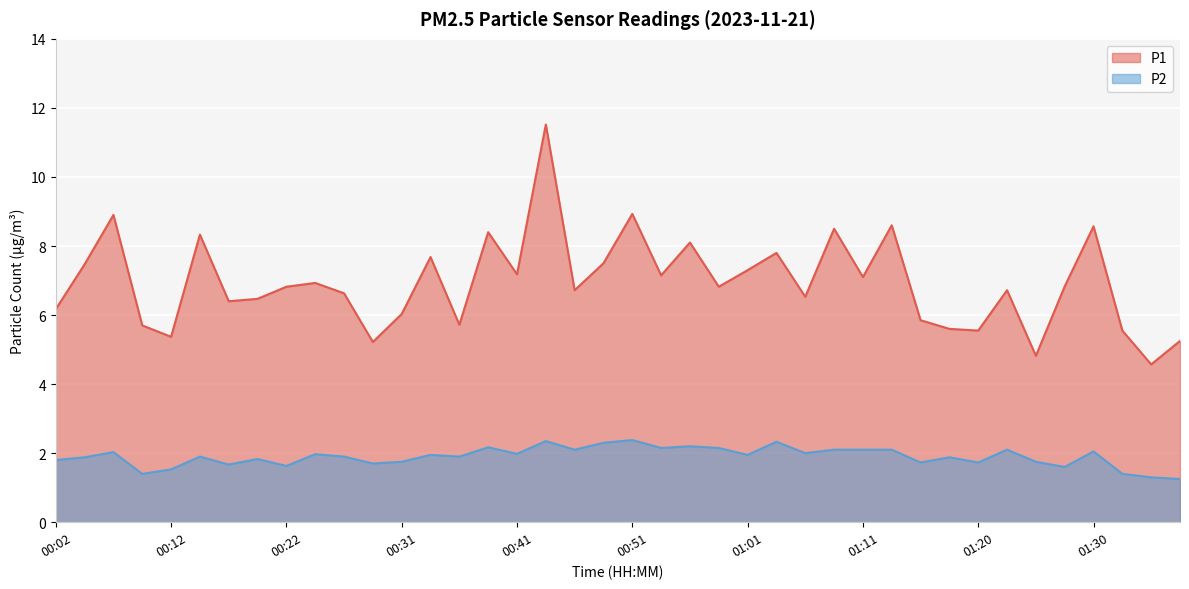

How many lines are shown in the chart?

2